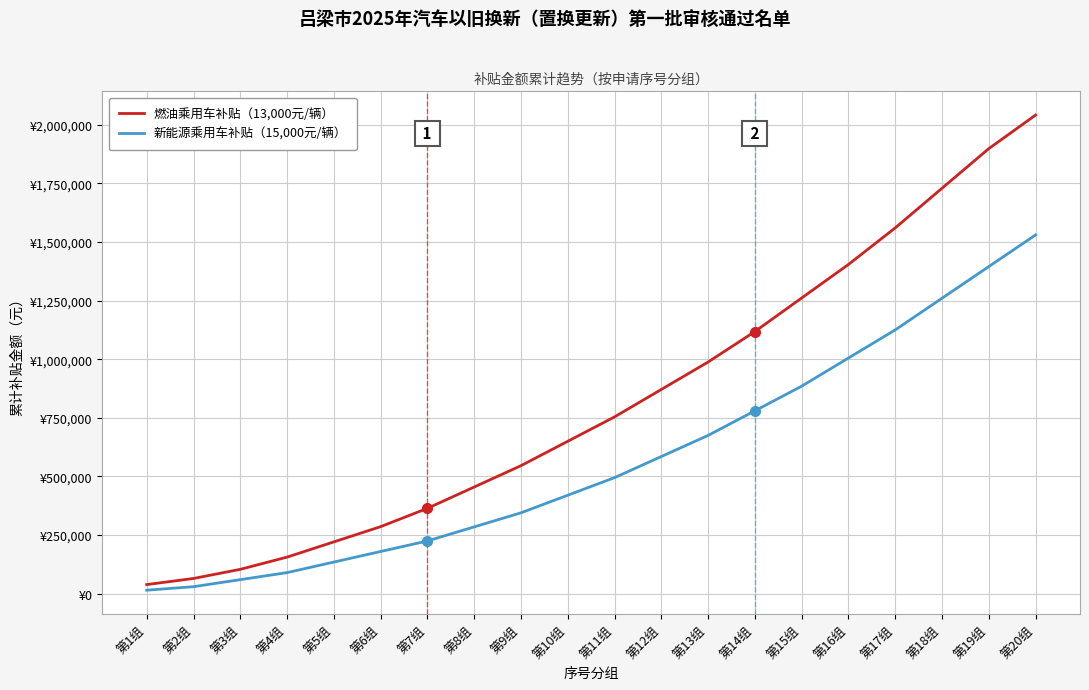

What is the sum of all 燃油乘用车补贴（13,000元/辆） values?

16510000